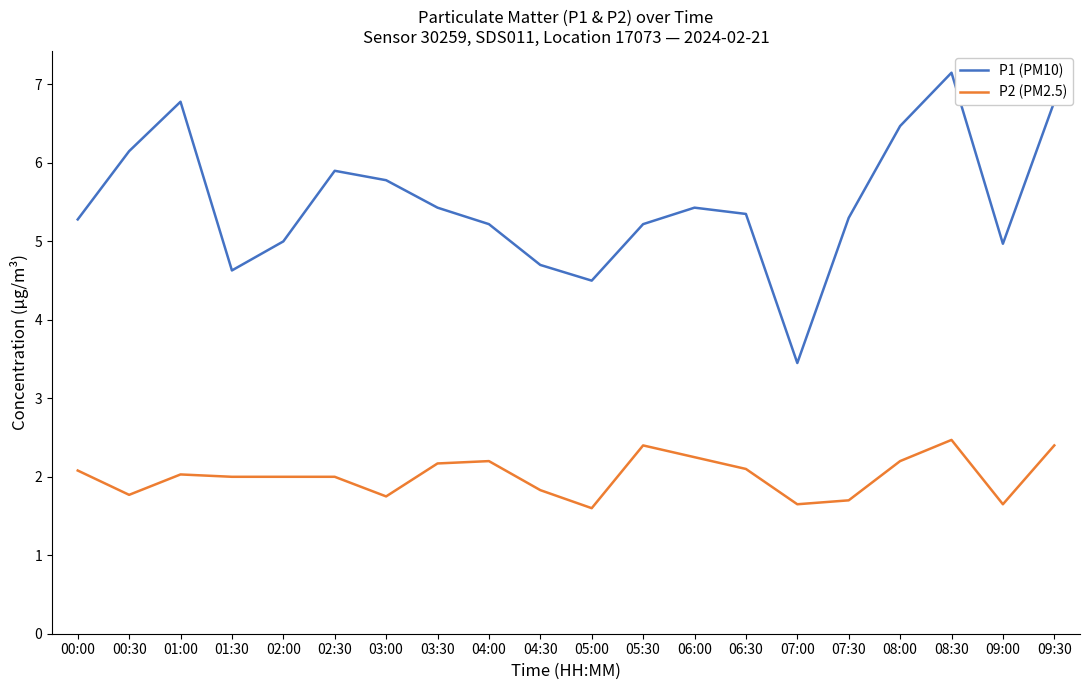

What are all the series names shown in the legend?

P1 (PM10), P2 (PM2.5)